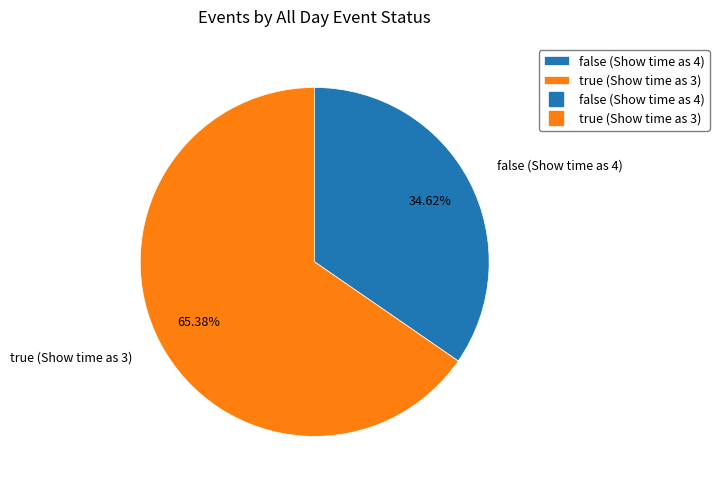

Combined, do false (Show time as 4) and true (Show time as 3) account for over 50%?

Yes